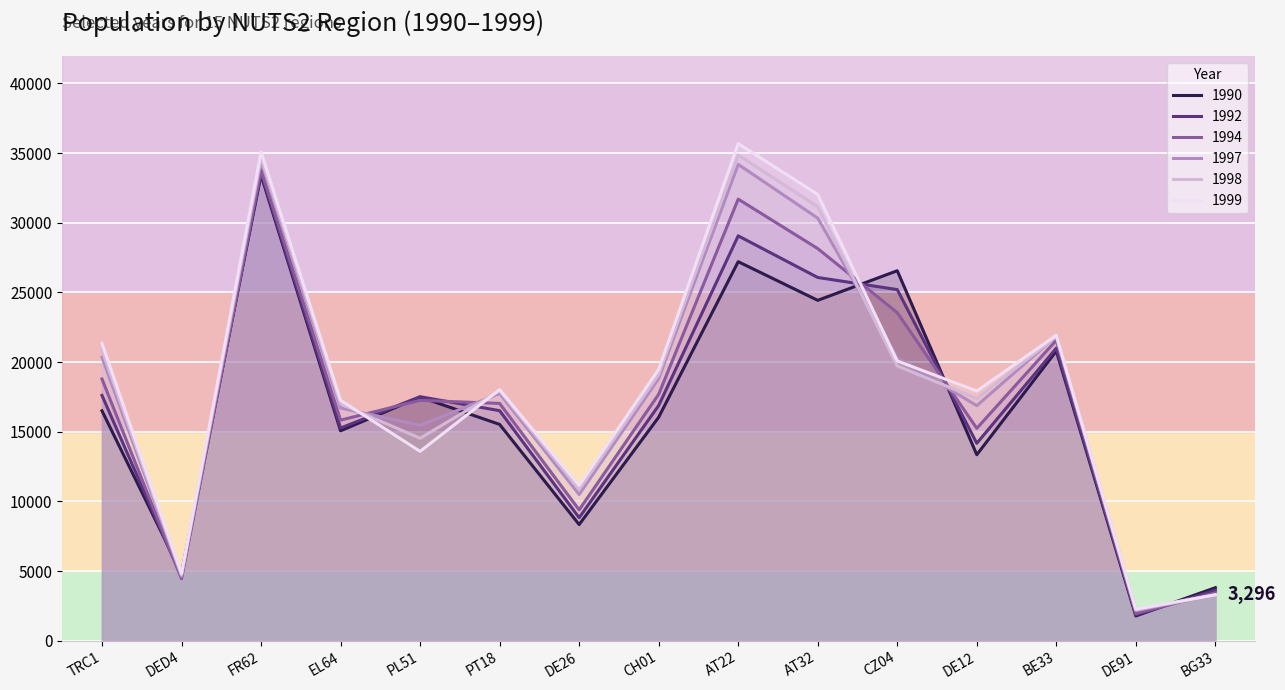

Is the value of 1997 at PL51 greater than the value of 1992 at BG33?

Yes